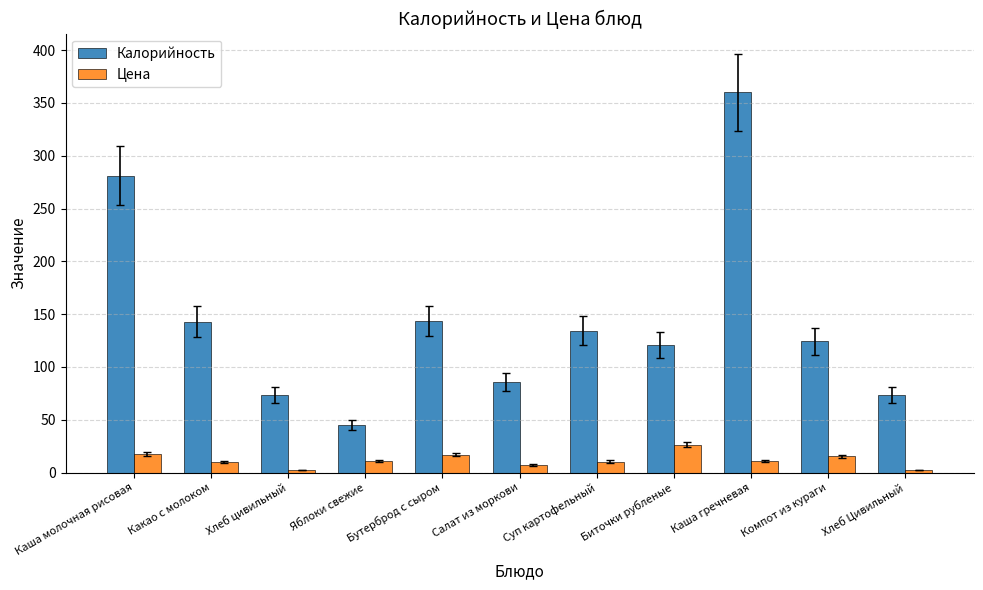

At which category is the sum across all series the highest?

Каша гречневая